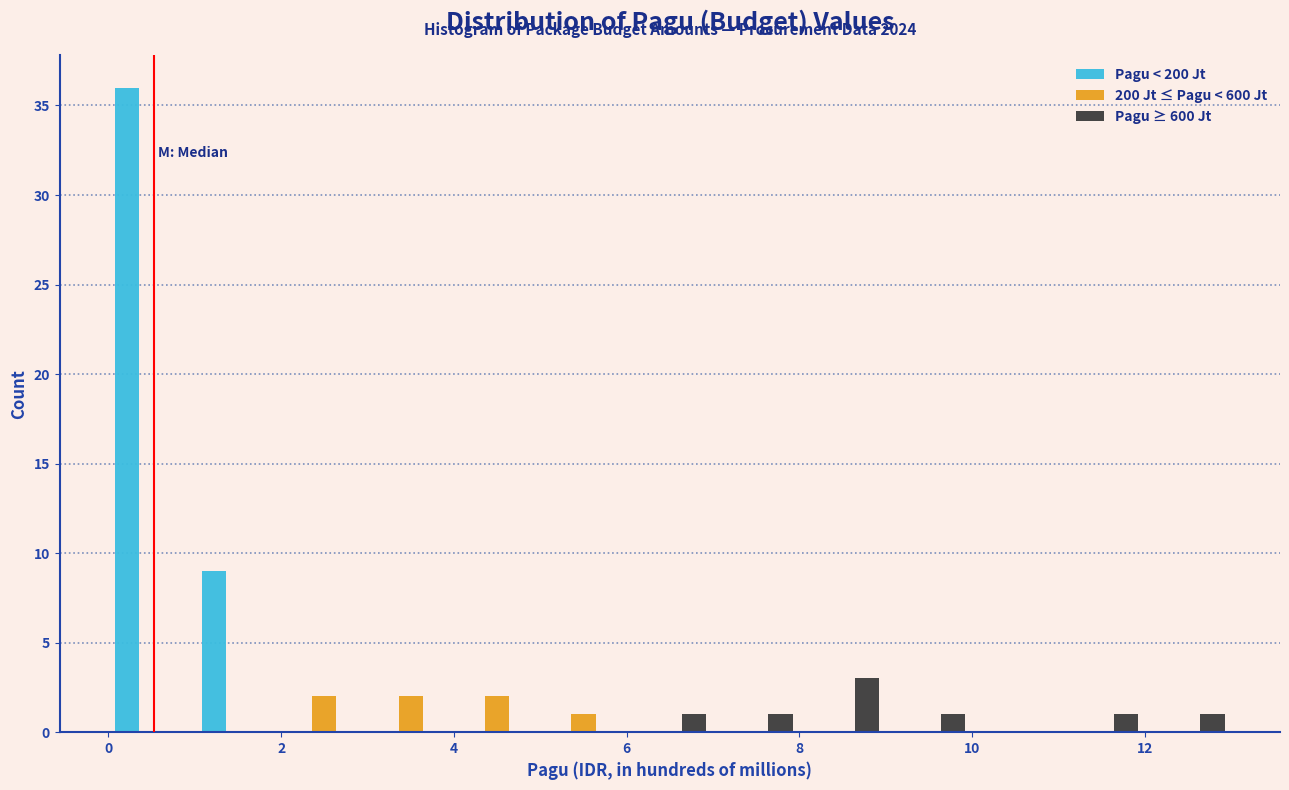

In the Pagu < 200 Jt series, which range on the x-axis has the tallest bar?

0 to 1